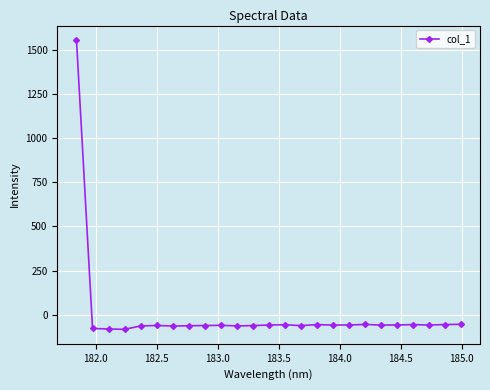

What is the sum of all values?

79.5